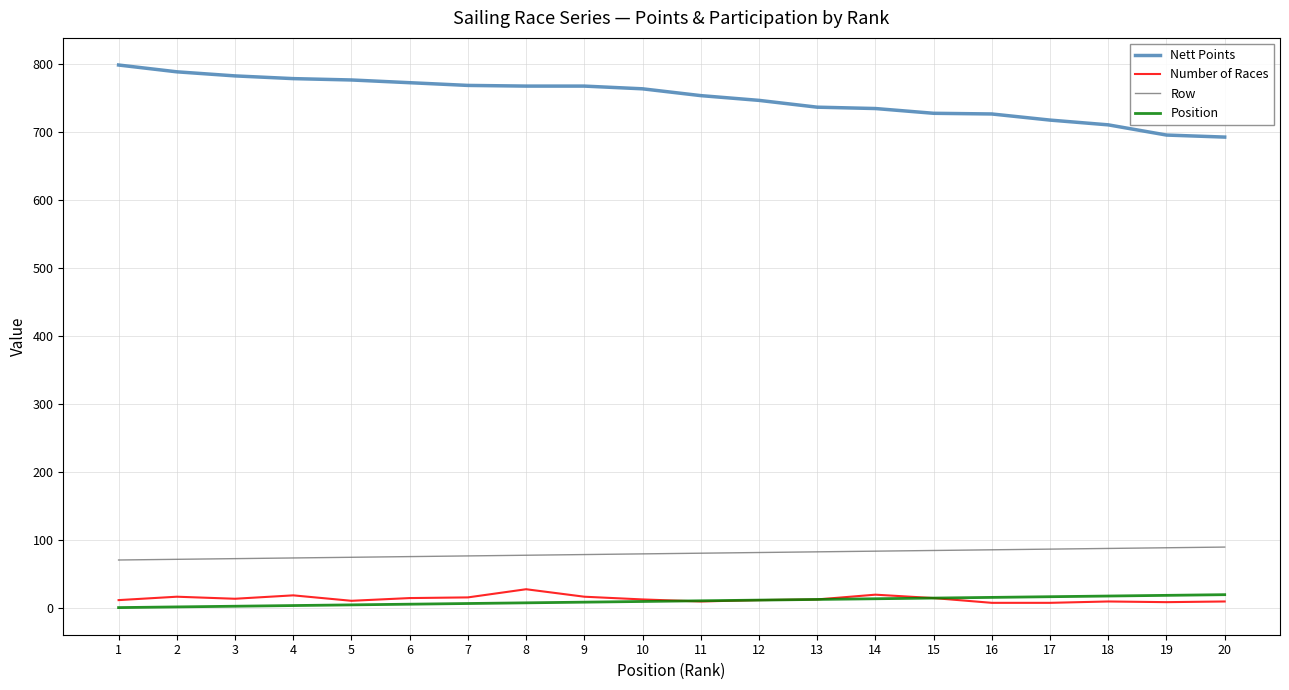

Is the value of Position at 6 greater than the value of Nett Points at 3?

No